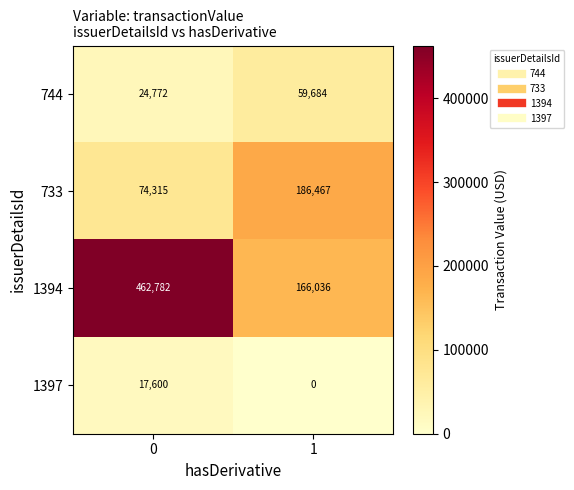

At how many categories does at least one series exceed 286127?

1